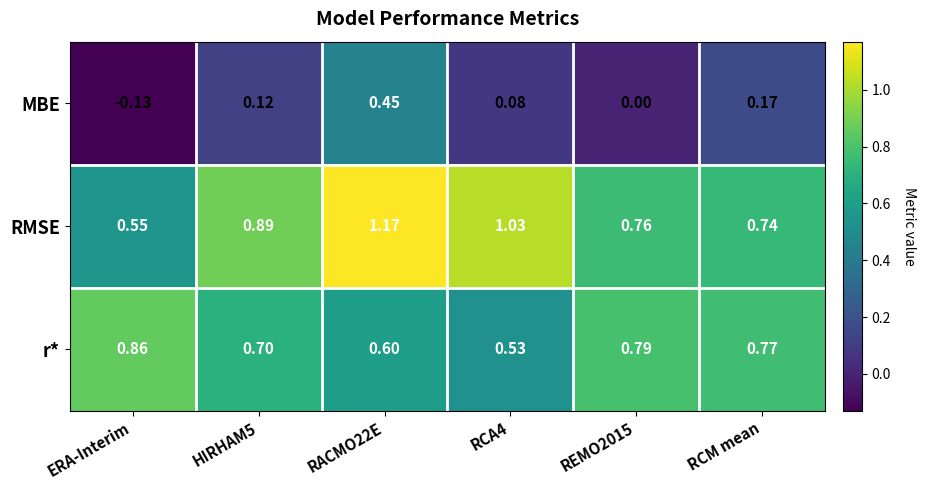

At RCA4, list the series in order from largest to smallest.

RMSE, r*, MBE